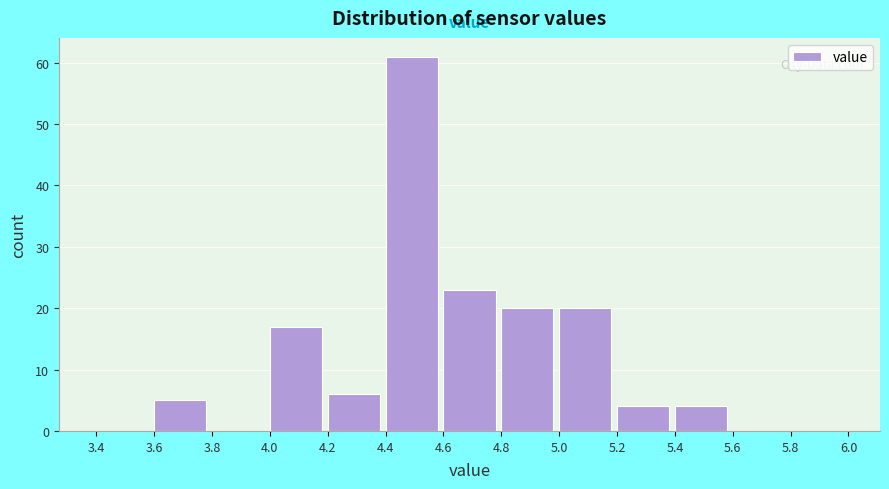

Reading left to right, list every bar in this chart as the range it spans on the x-axis followed by its height. The values are not printed on the chart, so give them approximately, as read against the axis.

3.4 to 3.6: 0
3.6 to 3.8: 5
3.8 to 4.0: 0
4.0 to 4.2: 17
4.2 to 4.4: 6
4.4 to 4.6: 61
4.6 to 4.8: 23
4.8 to 5.0: 20
5.0 to 5.2: 20
5.2 to 5.4: 4
5.4 to 5.6: 4
5.6 to 5.8: 0
5.8 to 6.0: 0